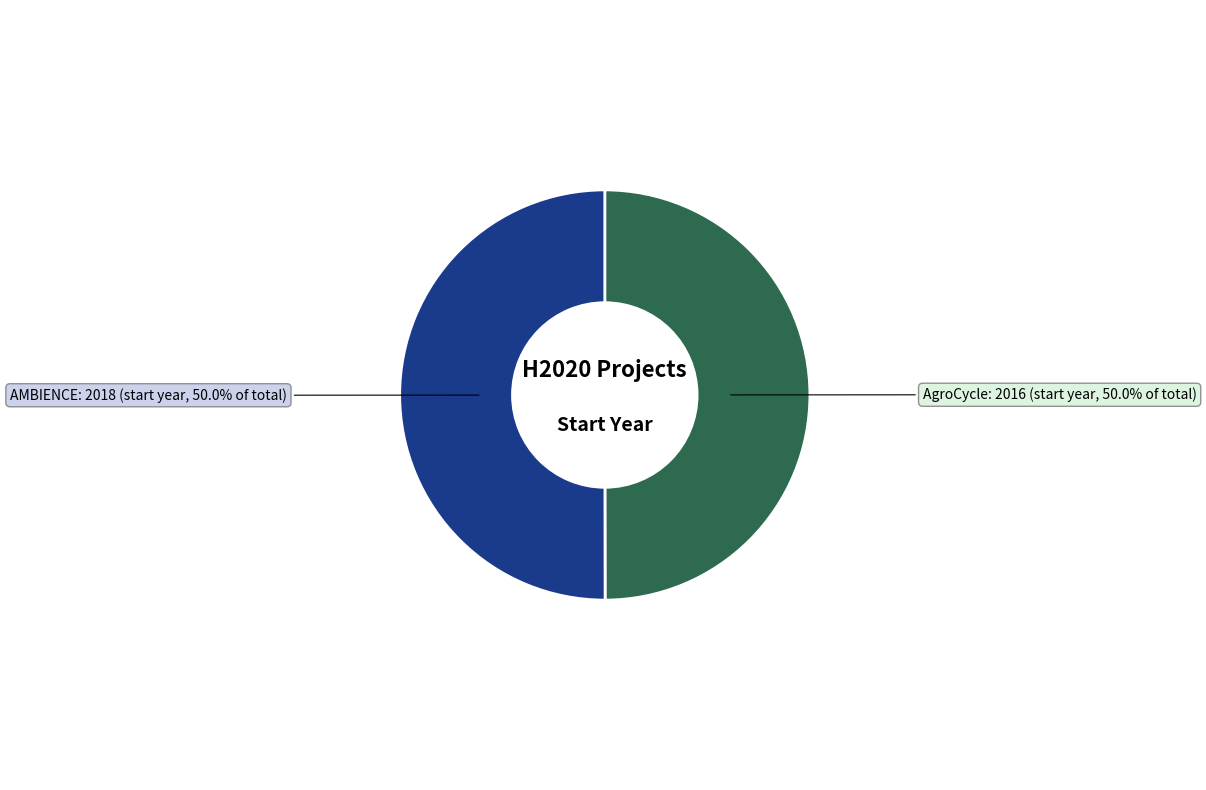

How many slices are in this pie chart?

2